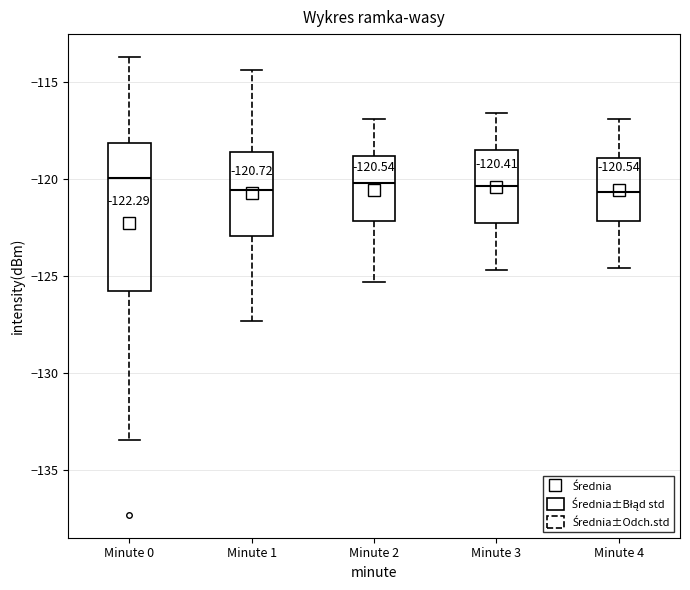

Which box is the tallest, from its lower edge to its upper edge?

Minute 0